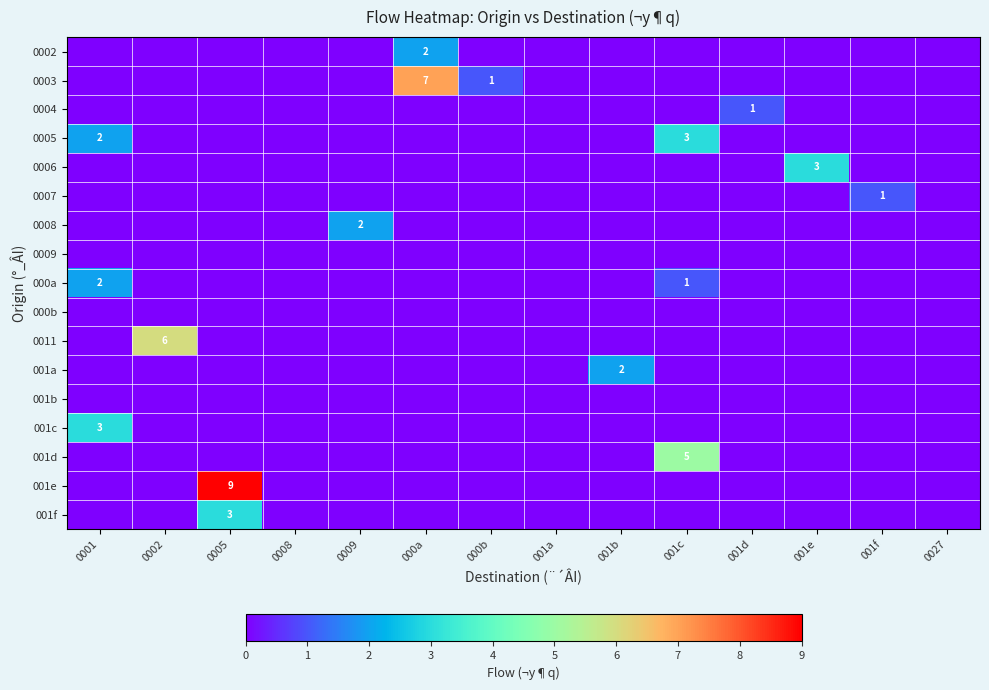

What is the total value across all series at 001f?

1